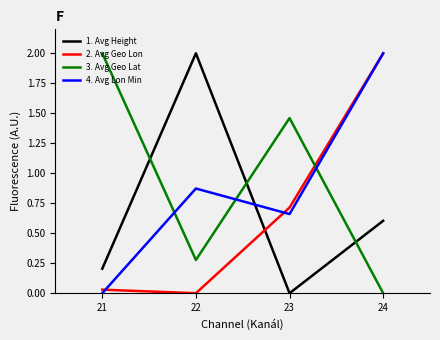

At 21, list the series in order from smallest to largest.

4. Avg Lon Min, 2. Avg Geo Lon, 1. Avg Height, 3. Avg Geo Lat